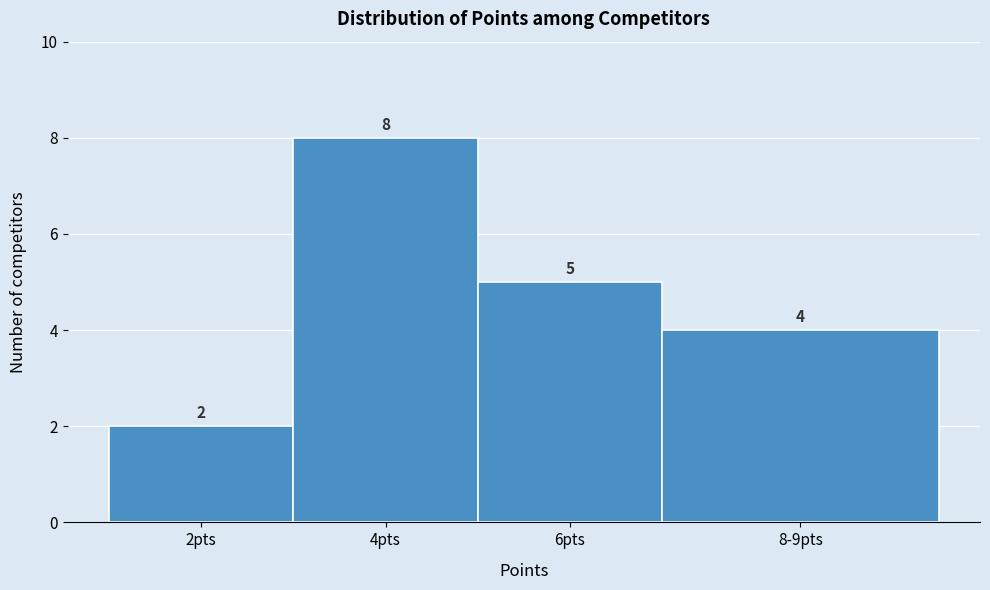

Reading right to left, transcribe all the data shown in this chart.

8-9pts=4	6pts=5	4pts=8	2pts=2